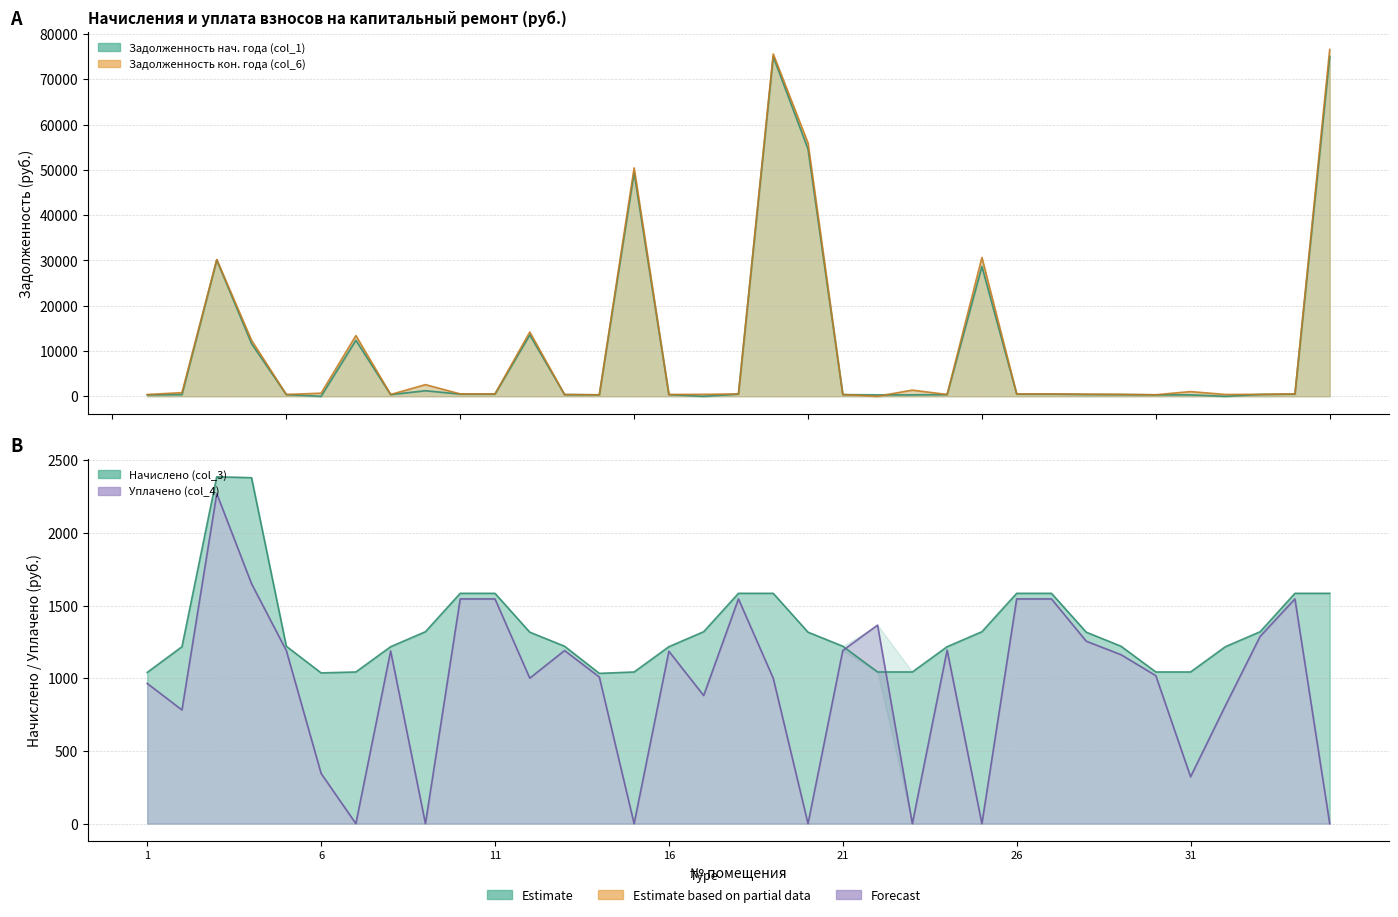

Which label corresponds to the smallest value in the chart?

6